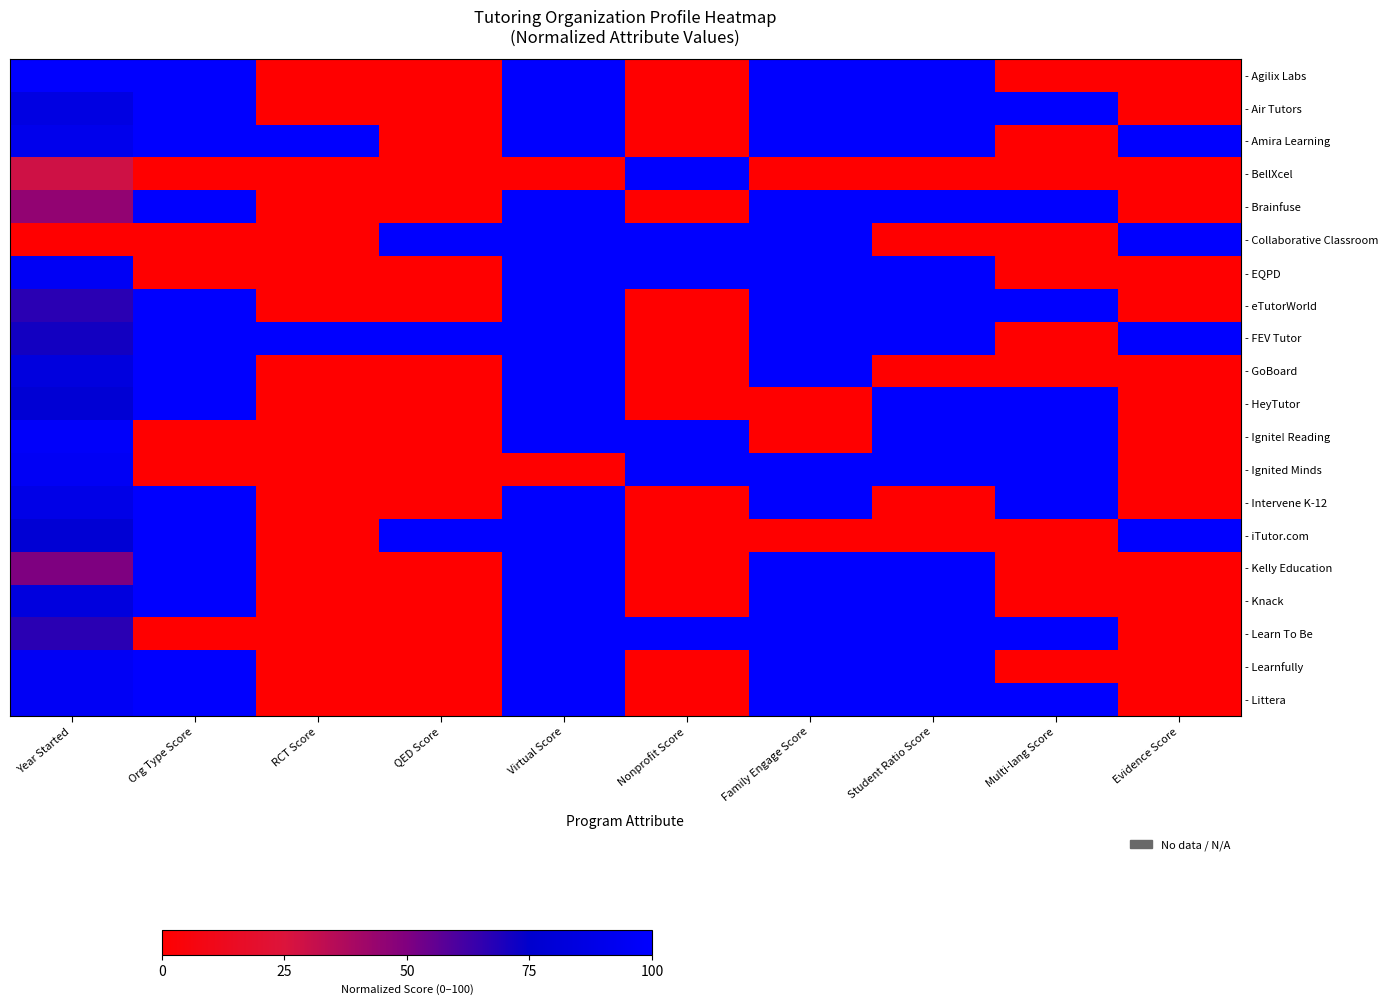

Which has a higher value, Nonprofit Score or QED Score?

Nonprofit Score